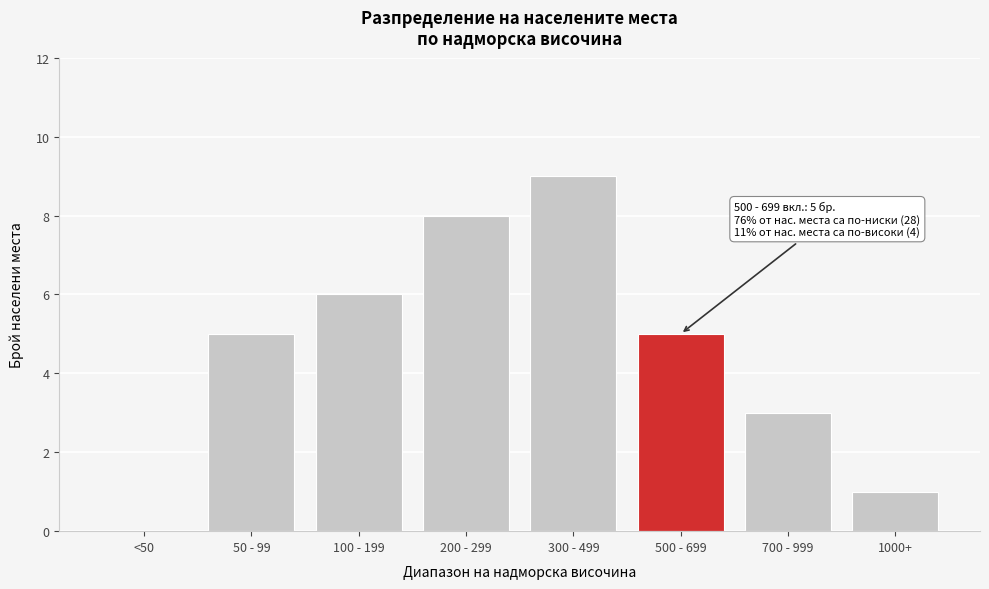

Reading left to right, what are all the values shown in this chart?

<50=0	50 - 99=5	100 - 199=6	200 - 299=8	300 - 499=9	500 - 699=5	700 - 999=3	1000+=1